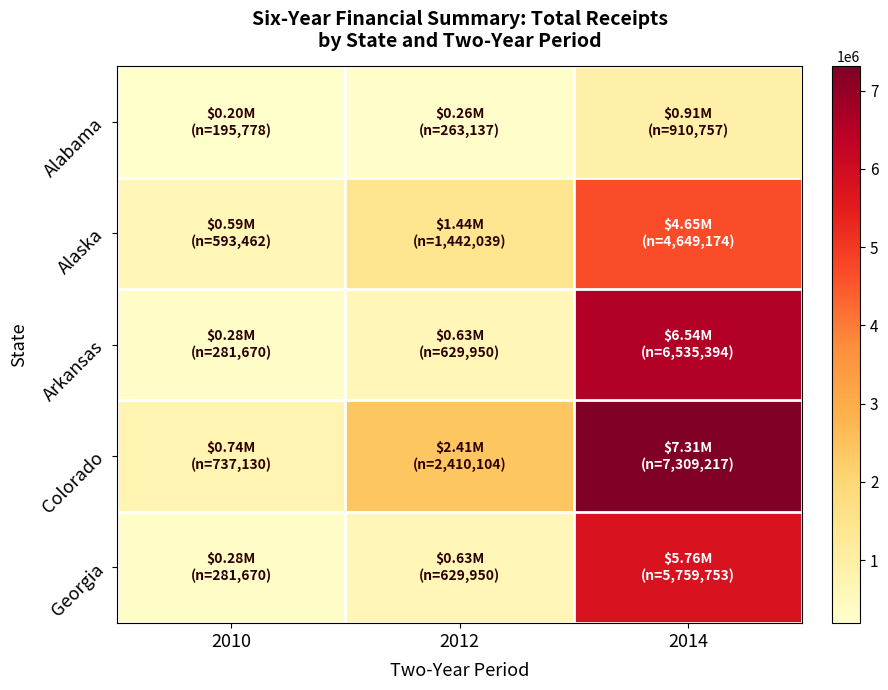

At how many categories does at least one series exceed 912435?

2